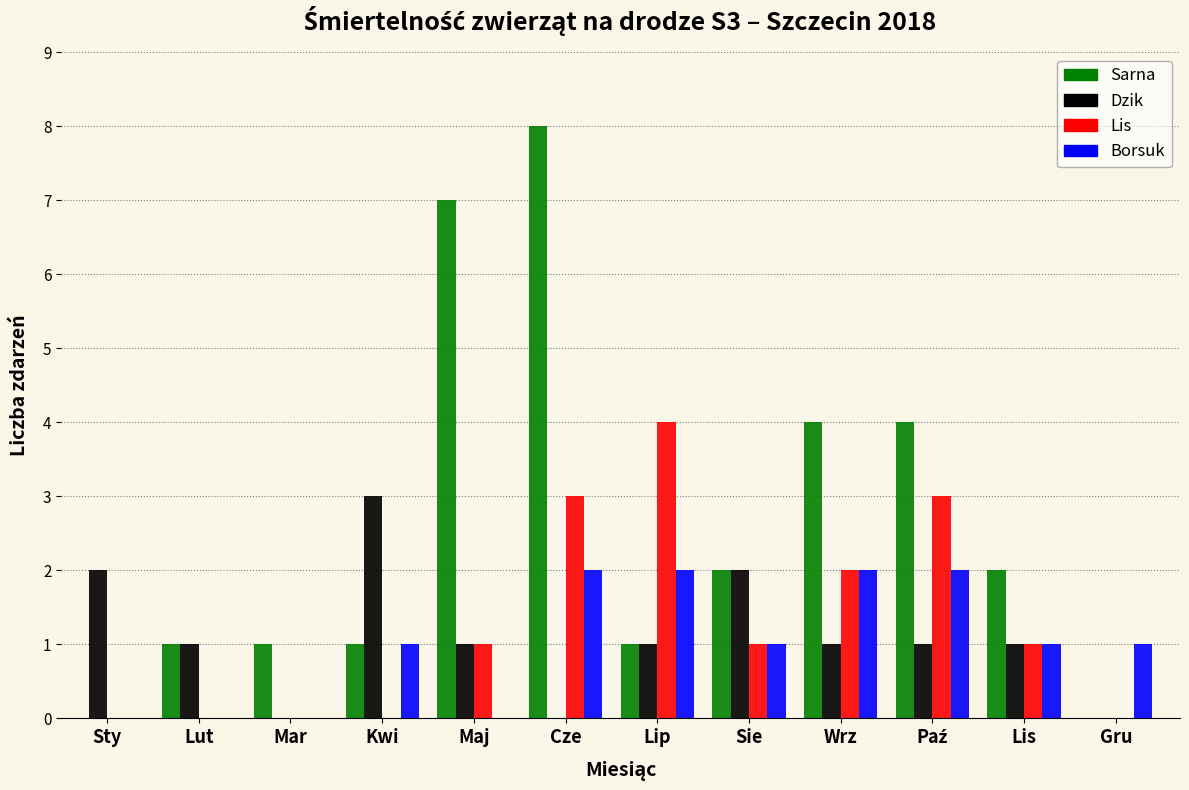

Which label corresponds to the largest value in the chart?

Cze